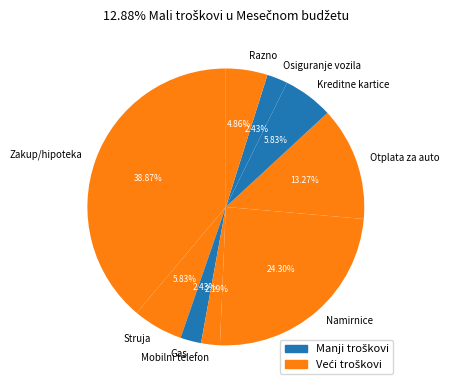

What is the ratio of the value at Razno to the value at Zakup/hipoteka?

0.1